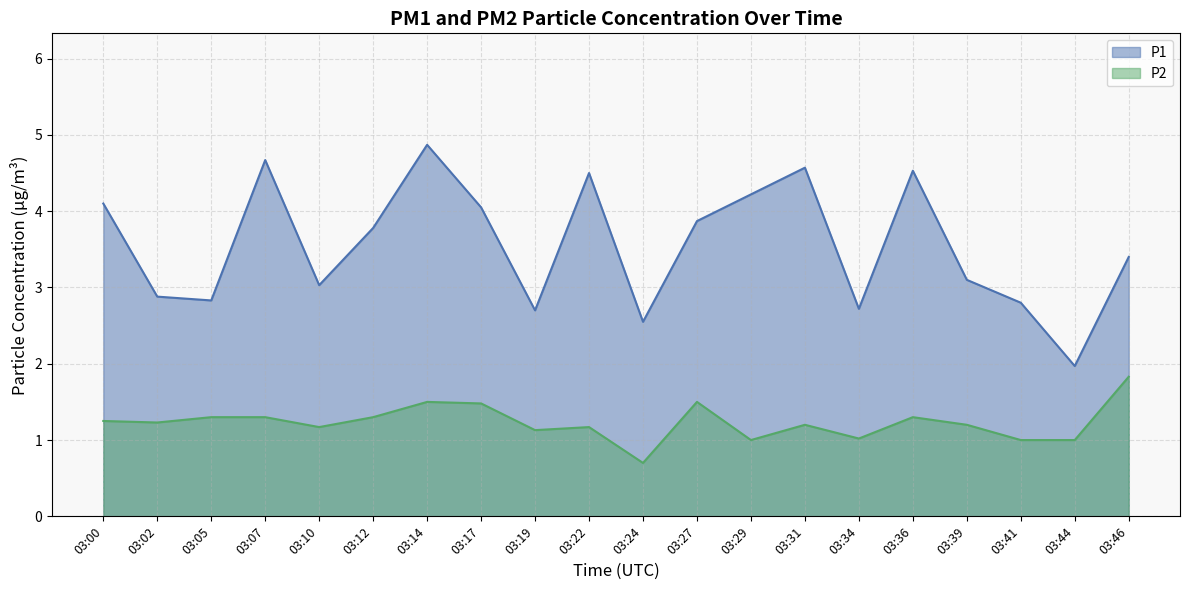

Rank the series by their average value, from highest to lowest.

P1, P2